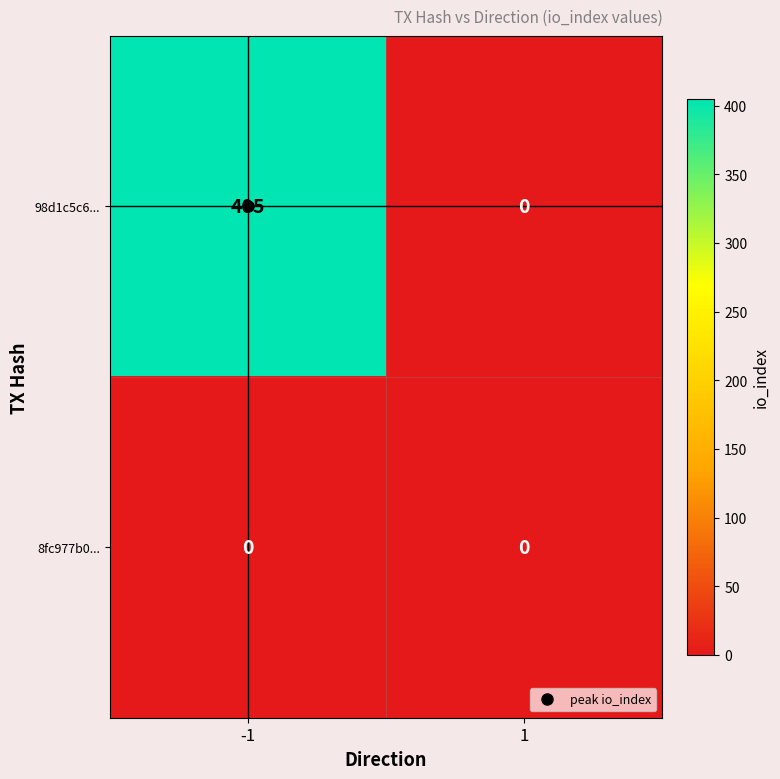

What is the spread (max minus min) of values at -1?

405